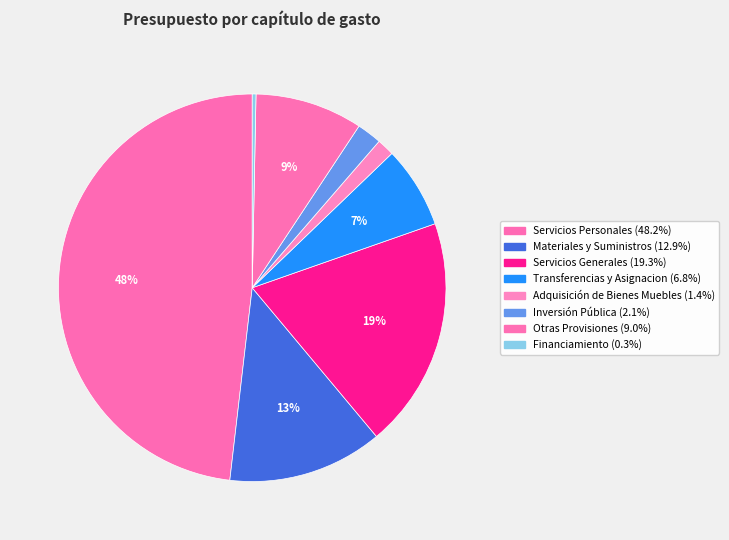

To the nearest percent, what is the average slice percentage?

12%